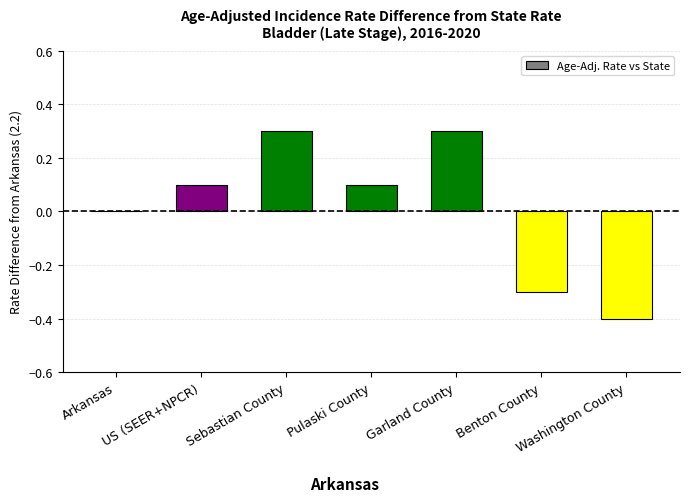

Between Sebastian County and Washington County, which is larger?

Sebastian County